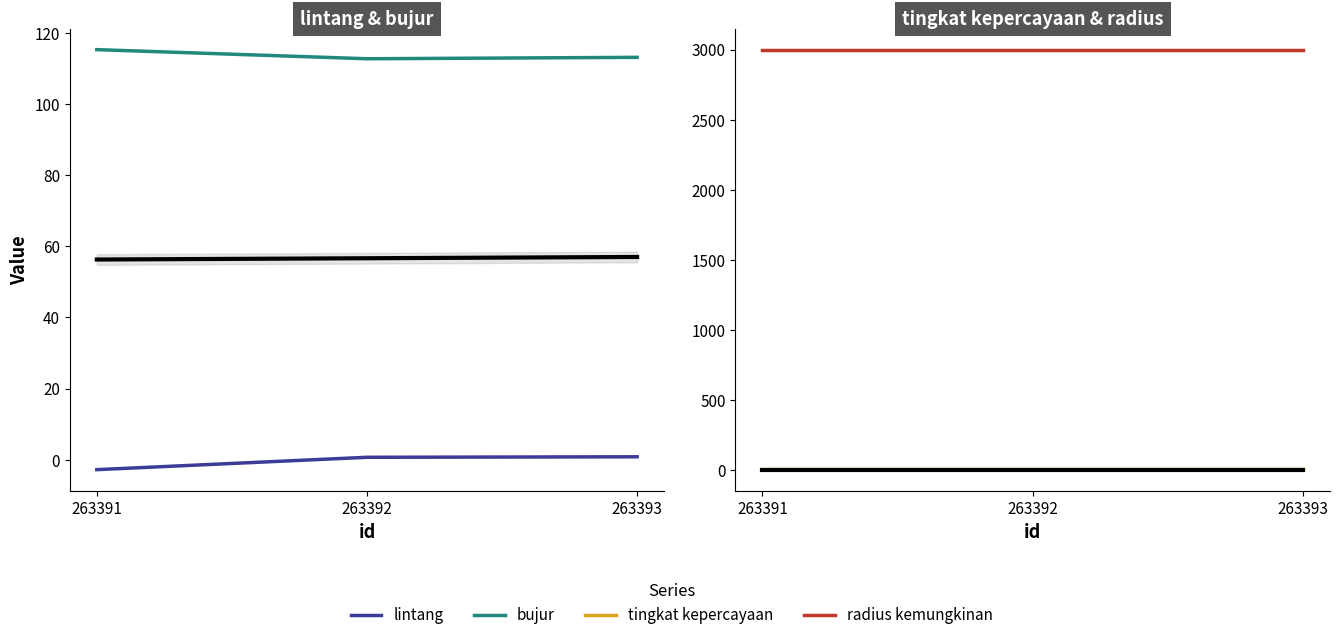

Is it true that tingkat kepercayaan equals 8.0 at 263393?

True